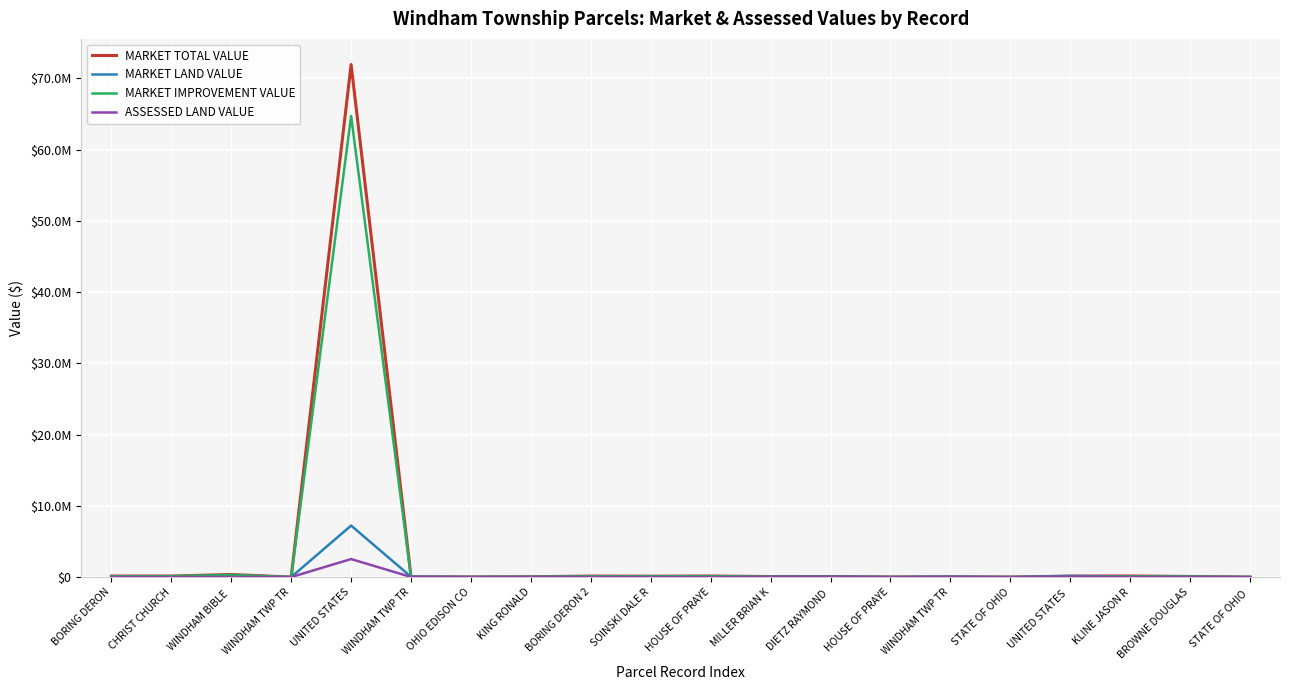

Reading left to right, list all the values displayed in this chart.

MARKET TOTAL VALUE: BORING DERON=147500	CHRIST CHURCH=148000	WINDHAM BIBLE =364600	WINDHAM TWP TR=1600	UNITED STATES=71940000	WINDHAM TWP TR=46200	OHIO EDISON CO=17600	KING RONALD=46400	BORING DERON 2=143800	SOINSKI DALE R=125900	HOUSE OF PRAYE=149900	MILLER BRIAN K=74200	DIETZ RAYMOND =79800	HOUSE OF PRAYE=10100	WINDHAM TWP TR=46900	STATE OF OHIO=100	UNITED STATES =148600	KLINE JASON R=156700	BROWNE DOUGLAS=87900	STATE OF OHIO =100
MARKET LAND VALUE: BORING DERON=35300	CHRIST CHURCH=14300	WINDHAM BIBLE =55700	WINDHAM TWP TR=1600	UNITED STATES=7230000	WINDHAM TWP TR=45000	OHIO EDISON CO=15700	KING RONALD=20000	BORING DERON 2=34100	SOINSKI DALE R=12600	HOUSE OF PRAYE=13900	MILLER BRIAN K=46000	DIETZ RAYMOND =65500	HOUSE OF PRAYE=10100	WINDHAM TWP TR=46900	STATE OF OHIO=100	UNITED STATES =148600	KLINE JASON R=54600	BROWNE DOUGLAS=15500	STATE OF OHIO =100
MARKET IMPROVEMENT VALUE: BORING DERON=112200	CHRIST CHURCH=133700	WINDHAM BIBLE =308900	WINDHAM TWP TR=0	UNITED STATES=64710000	WINDHAM TWP TR=1200	OHIO EDISON CO=1900	KING RONALD=26400	BORING DERON 2=109700	SOINSKI DALE R=113300	HOUSE OF PRAYE=136000	MILLER BRIAN K=28200	DIETZ RAYMOND =14300	HOUSE OF PRAYE=0	WINDHAM TWP TR=0	STATE OF OHIO=0	UNITED STATES =0	KLINE JASON R=102100	BROWNE DOUGLAS=72400	STATE OF OHIO =0
ASSESSED LAND VALUE: BORING DERON=12360	CHRIST CHURCH=5010	WINDHAM BIBLE =19500	WINDHAM TWP TR=560	UNITED STATES=2530500	WINDHAM TWP TR=15750	OHIO EDISON CO=5500	KING RONALD=7000	BORING DERON 2=11940	SOINSKI DALE R=4410	HOUSE OF PRAYE=4870	MILLER BRIAN K=16100	DIETZ RAYMOND =22930	HOUSE OF PRAYE=3540	WINDHAM TWP TR=16420	STATE OF OHIO=40	UNITED STATES =52010	KLINE JASON R=19110	BROWNE DOUGLAS=5430	STATE OF OHIO =40